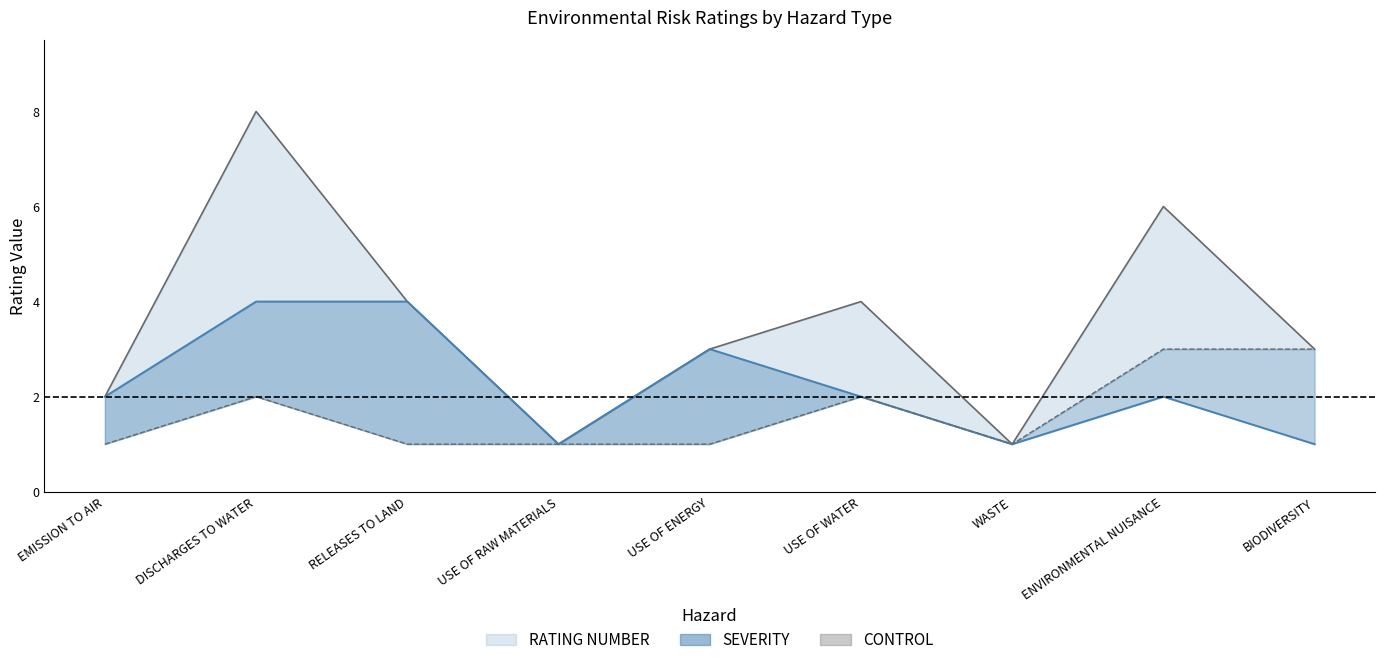

What are all the series names shown in the legend?

RATING NUMBER, SEVERITY, CONTROL